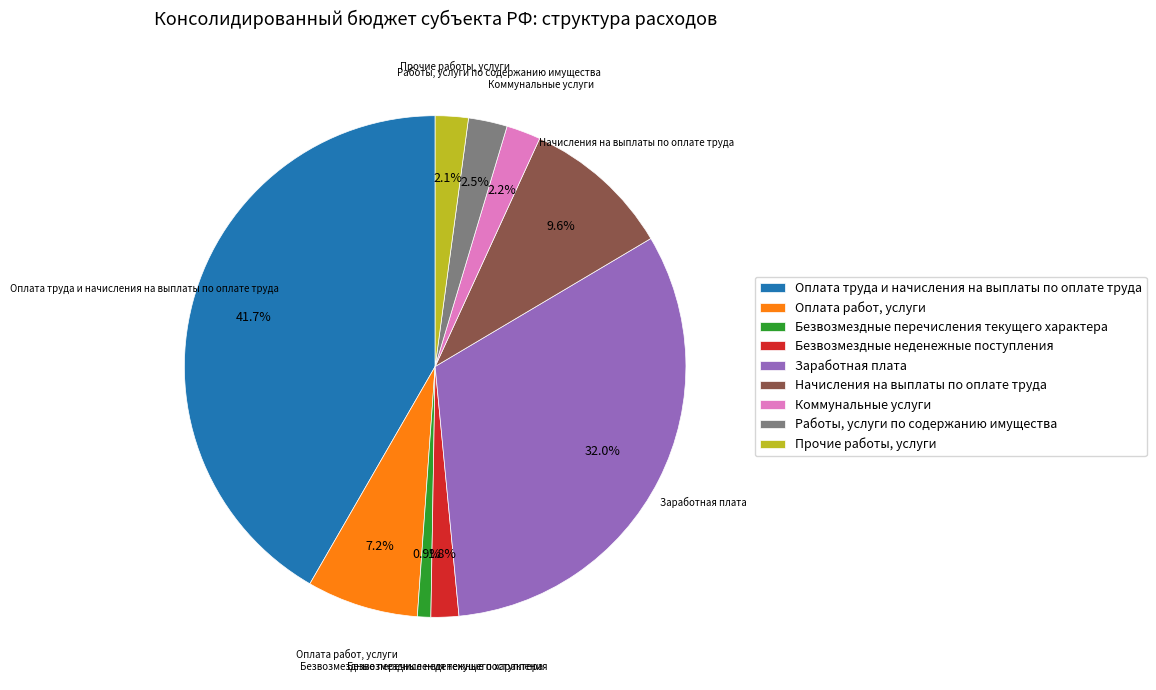

Count the number of slices in the pie.

9